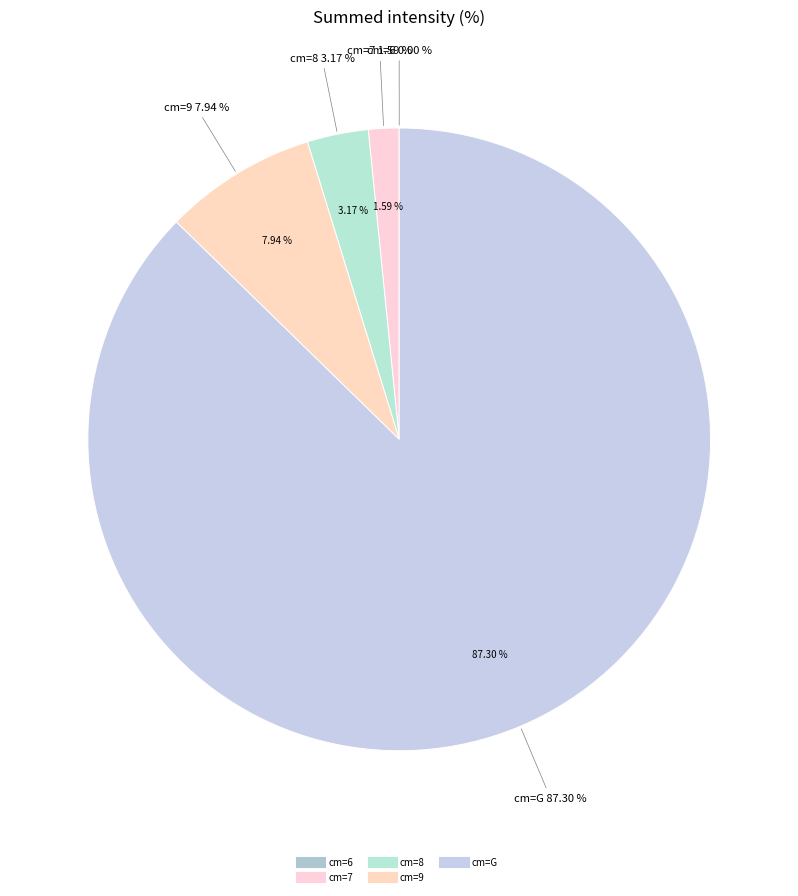

What percentage is the 8 slice, to the nearest percent?

3%